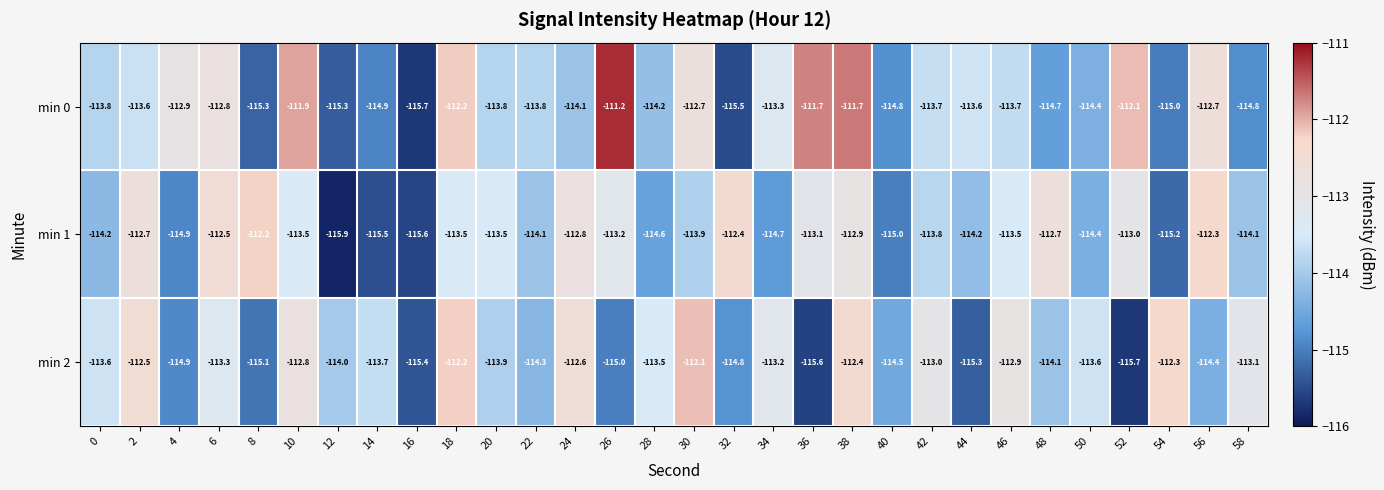

What is the spread (max minus min) of values at 20?

0.4